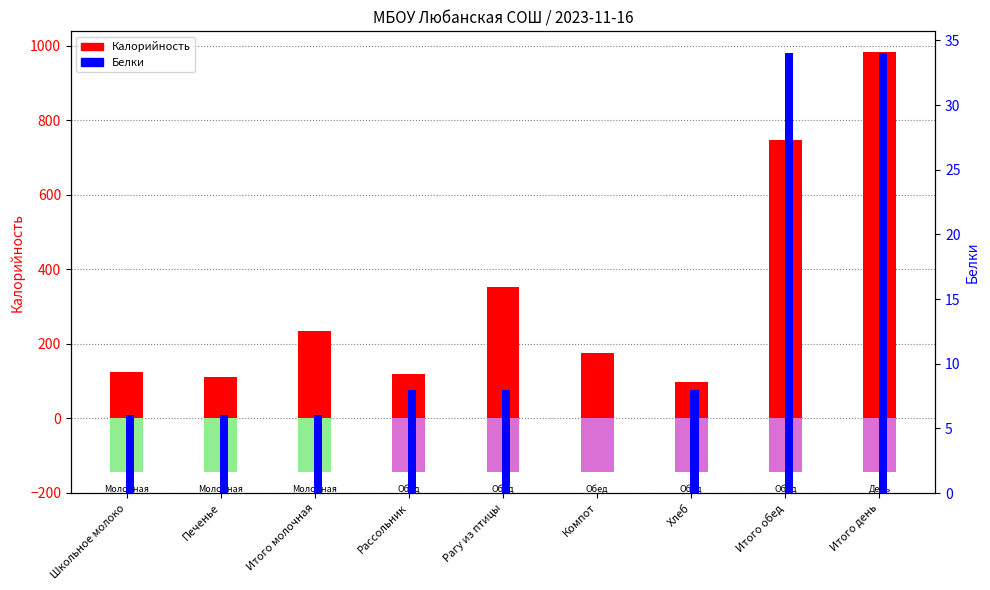

What is the sum of all Калорийность values?

2945